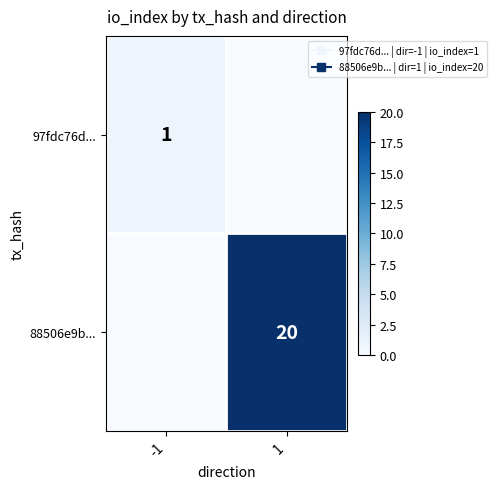

Which series has the largest range (max minus min)?

88506e9b...